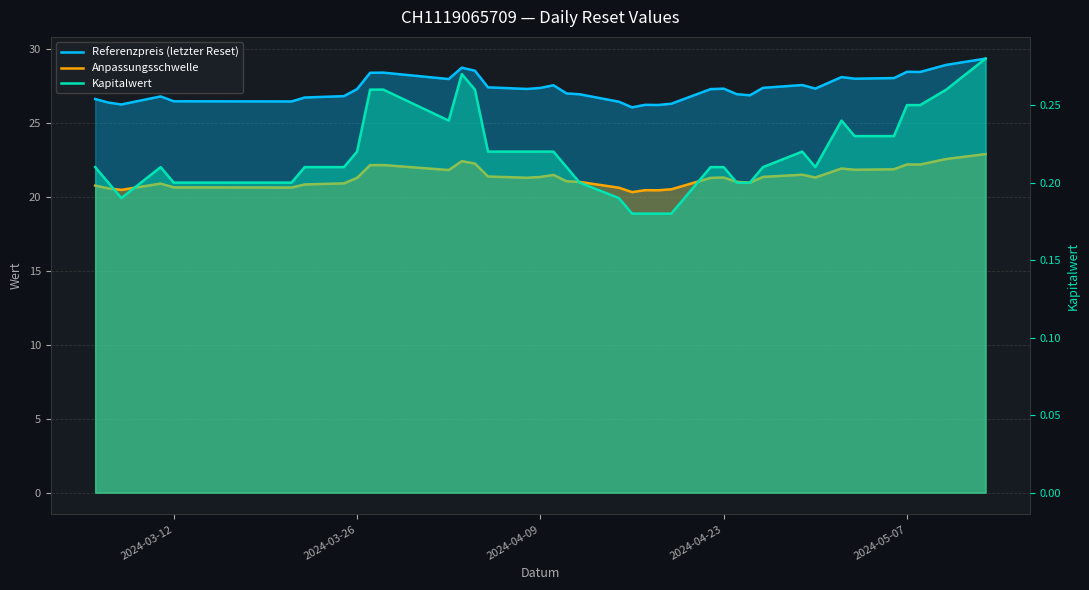

Which series has the largest total across all categories?

Referenzpreis (letzter Reset)